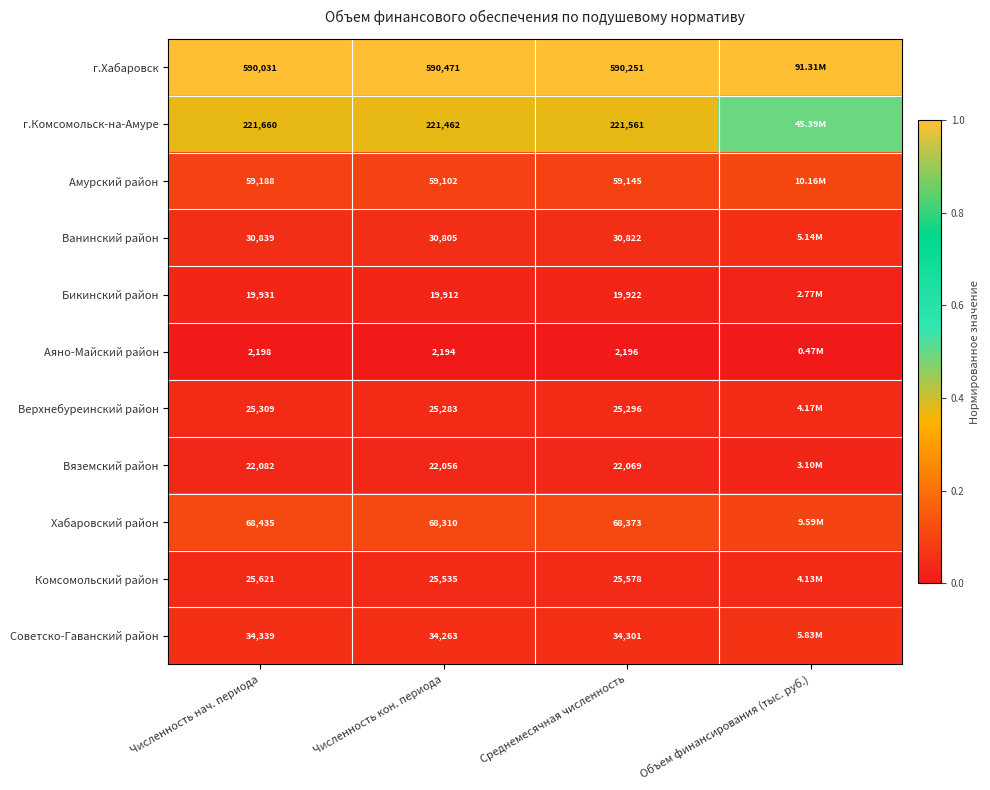

Rank the series at Численность нач. периода from lowest to highest value.

Аяно-Майский район, Бикинский район, Вяземский район, Верхнебуреинский район, Комсомольский район, Ванинский район, Советско-Гаванский район, Амурский район, Хабаровский район, г.Комсомольск-на-Амуре, г.Хабаровск